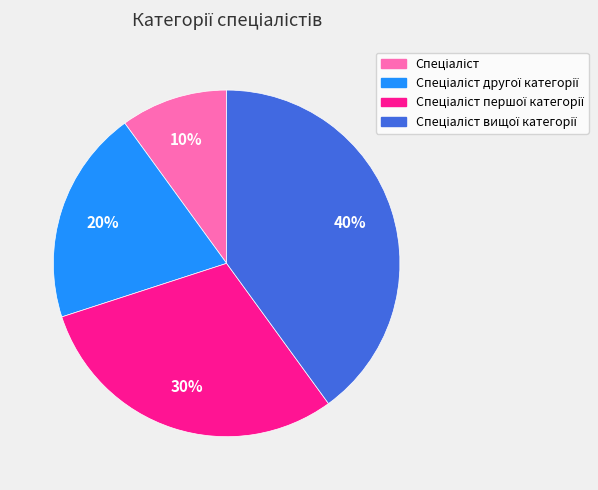

To the nearest percent, what is the average slice percentage?

25%